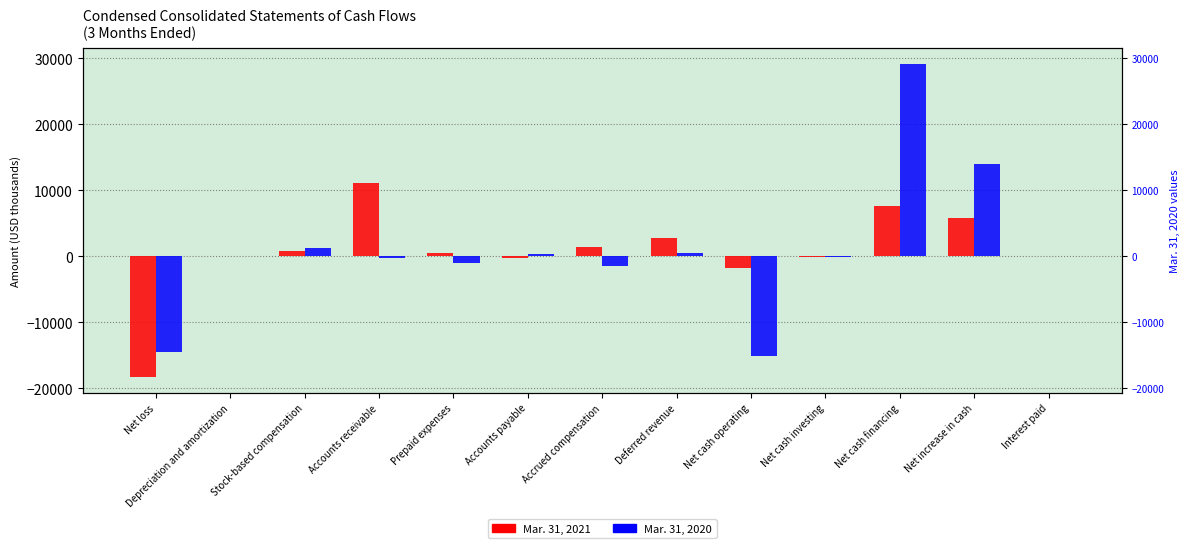

Between Stock-based compensation and Net cash investing, which series saw the biggest shift?

Mar. 31, 2020